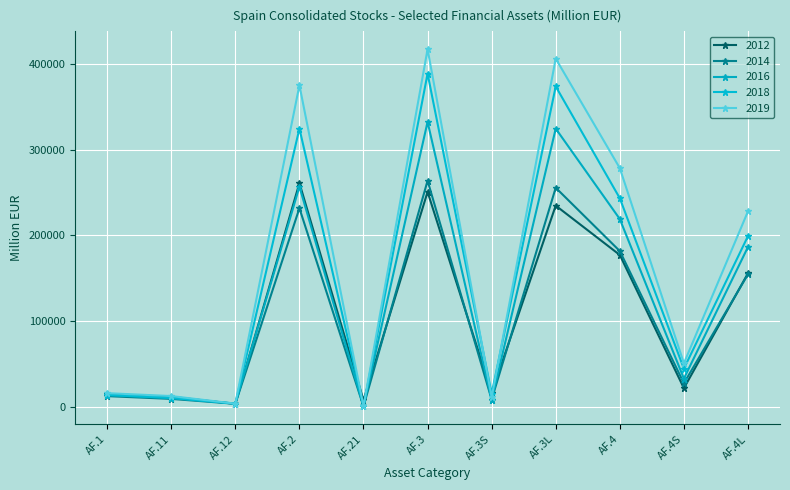

At which category is the sum across all series the highest?

AF.3